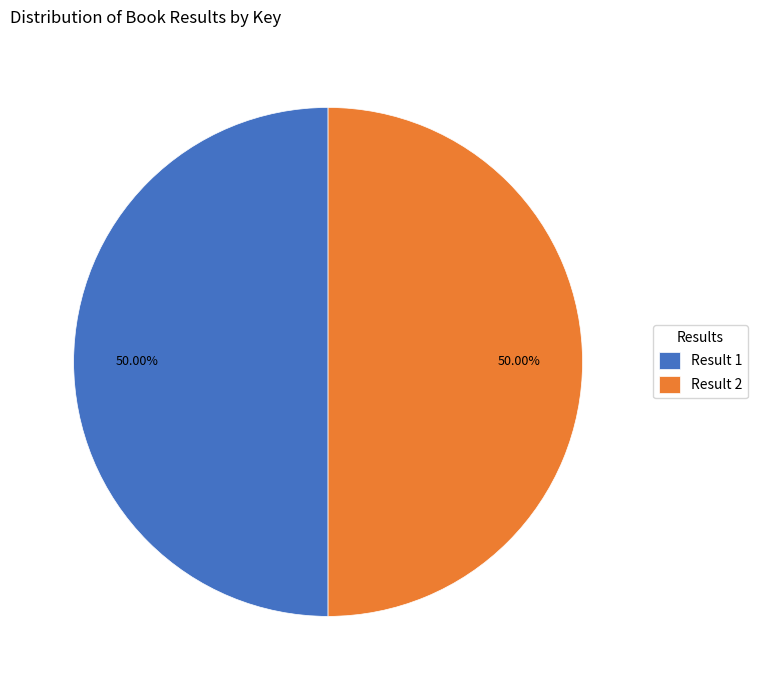

Approximately how many times larger is the value at Result 1 compared to Result 2?

1.0